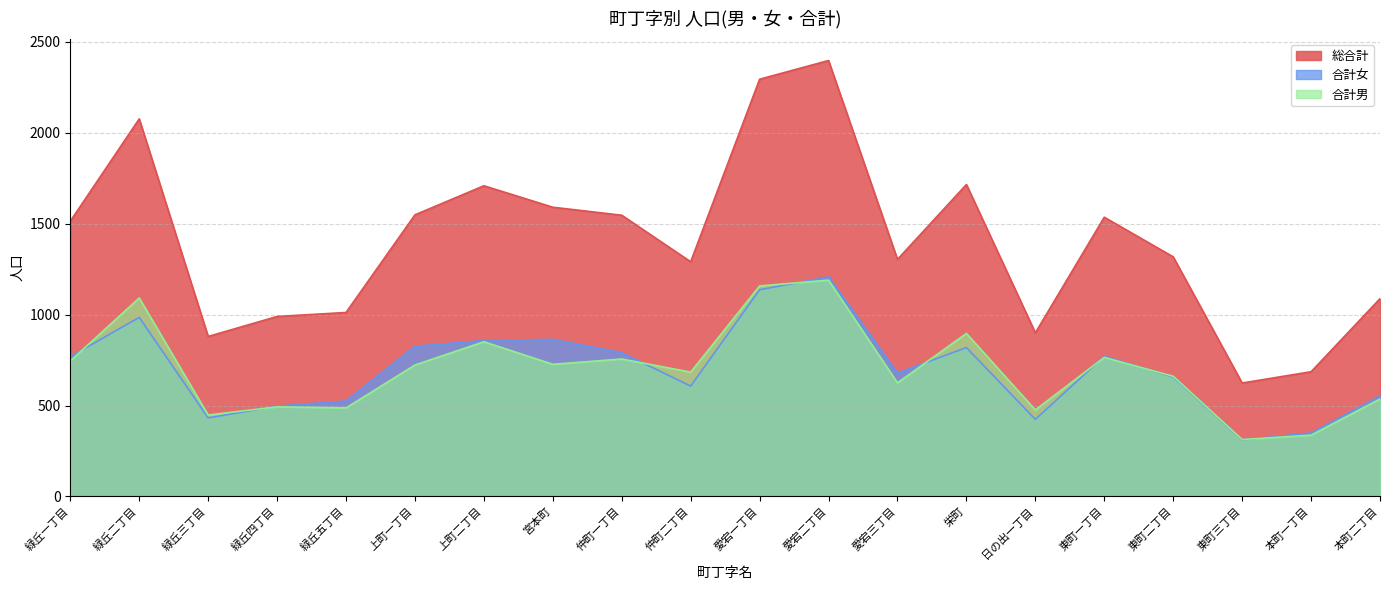

What is the difference between the maximum and minimum values in the 総合計 series?

1774